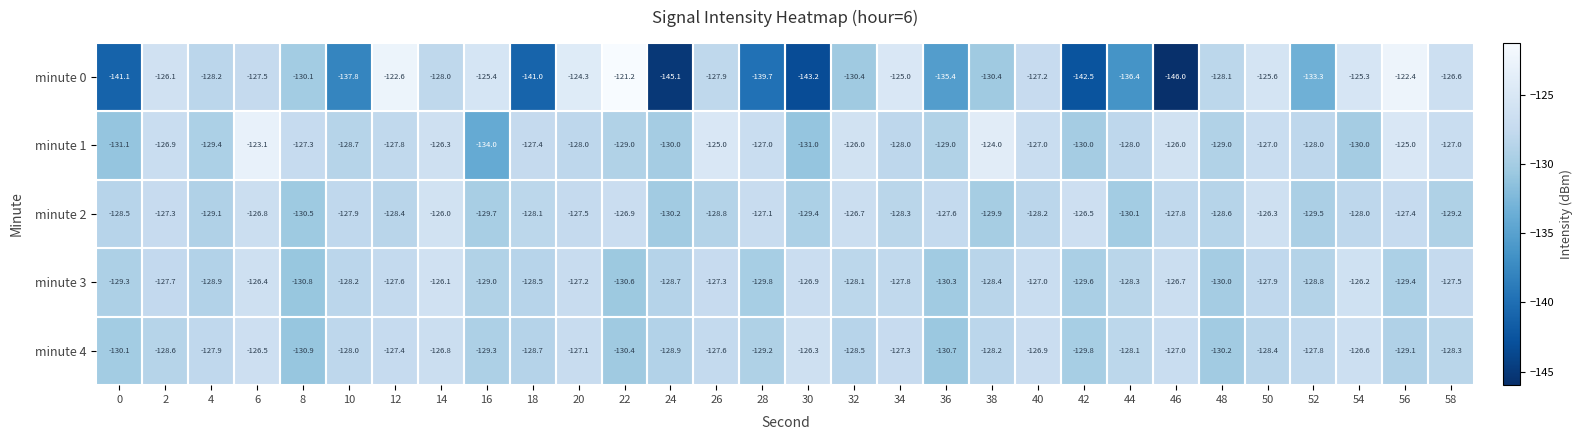

What is the difference between the maximum and minimum values in the minute 1 series?

10.9